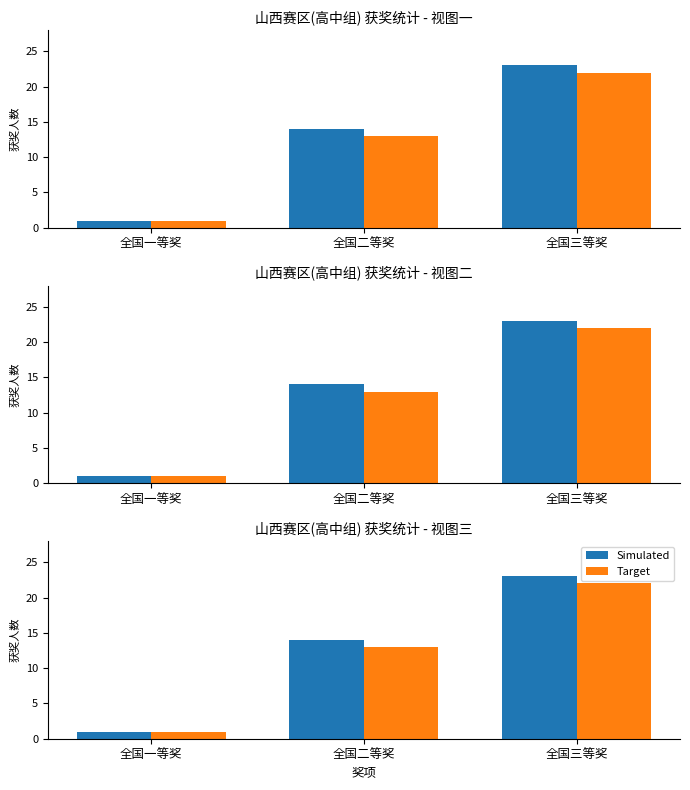

At 全国二等奖, list the series in order from largest to smallest.

Simulated, Target